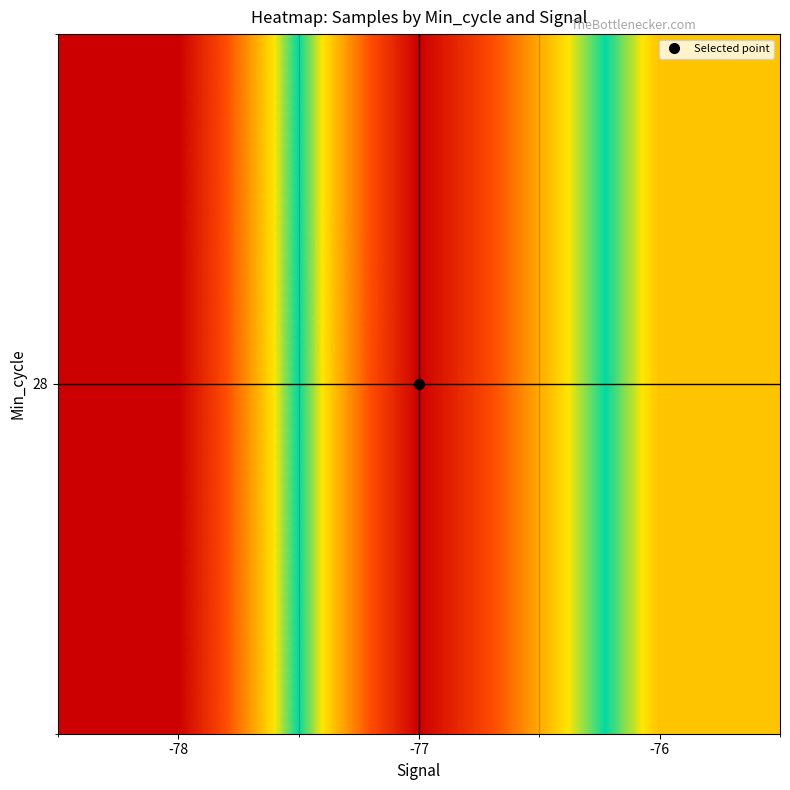

Approximately how many times larger is the value at -78 compared to -77?

1.0